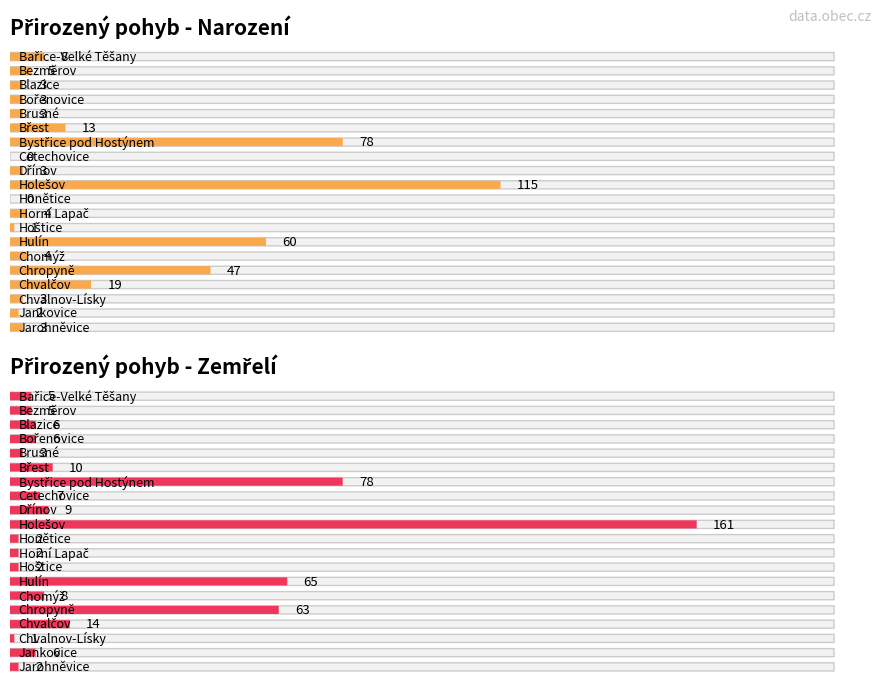

Reading left to right, extract all data points from this chart.

Narození: Bařice-Velké Těšany=8	Bezměrov=5	Blazice=3	Bořenovice=3	Brusné=3	Břest=13	Bystřice pod Hostýnem=78	Cetechovice=0	Dřínov=3	Holešov=115	Honětice=0	Horní Lapač=4	Hoštice=1	Hulín=60	Chomýž=4	Chropyně=47	Chvalčov=19	Chvalnov-Lísky=3	Jankovice=2	Jarohněvice=3
Zemřelí: Bařice-Velké Těšany=5	Bezměrov=5	Blazice=6	Bořenovice=6	Brusné=3	Břest=10	Bystřice pod Hostýnem=78	Cetechovice=7	Dřínov=9	Holešov=161	Honětice=2	Horní Lapač=2	Hoštice=2	Hulín=65	Chomýž=8	Chropyně=63	Chvalčov=14	Chvalnov-Lísky=1	Jankovice=6	Jarohněvice=2